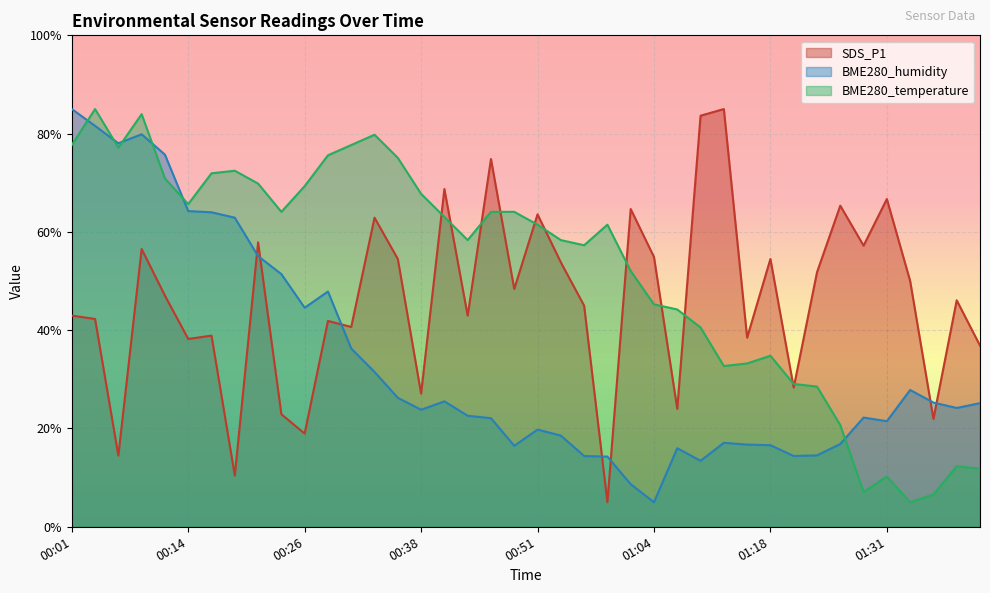

What are all the series names shown in the legend?

SDS_P1, BME280_humidity, BME280_temperature